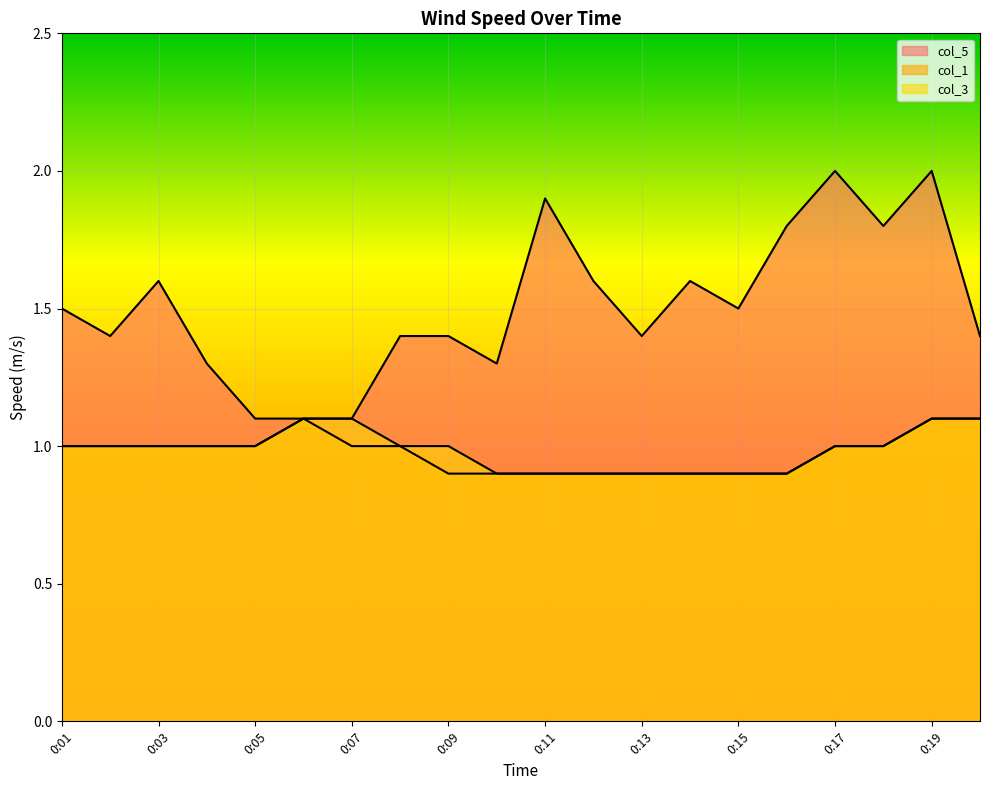

How many lines are shown in the chart?

3